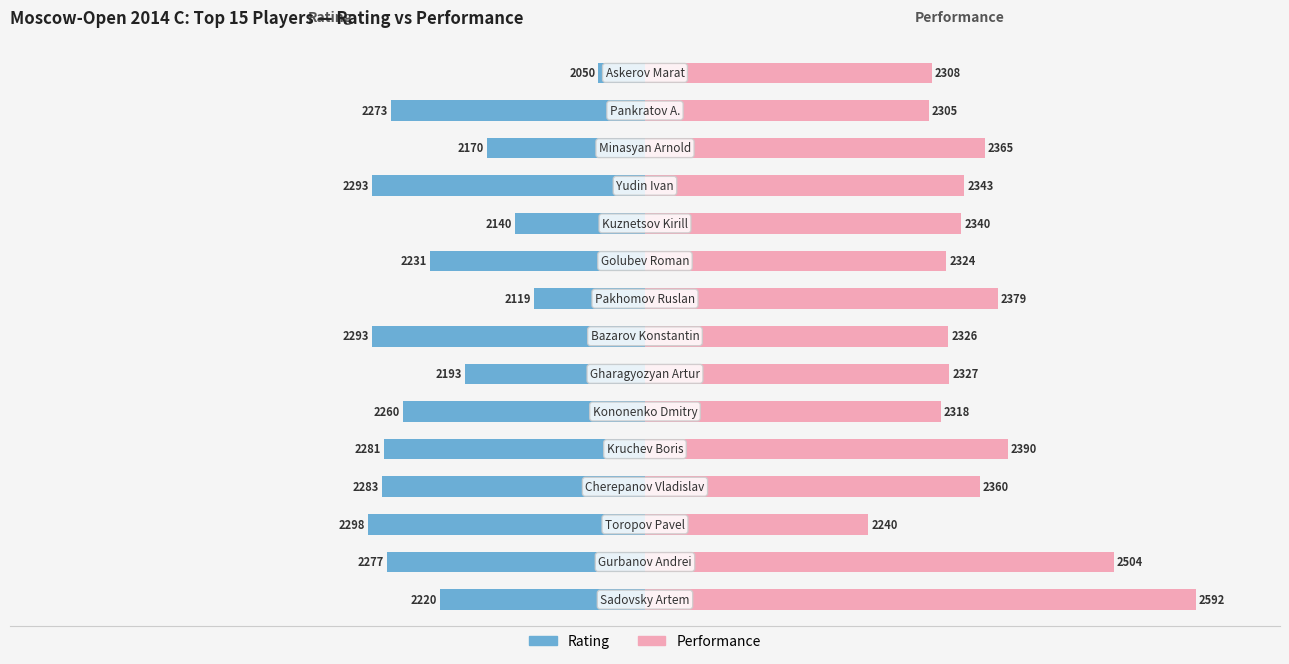

Between 2 and 8, which series saw the biggest shift?

Rating